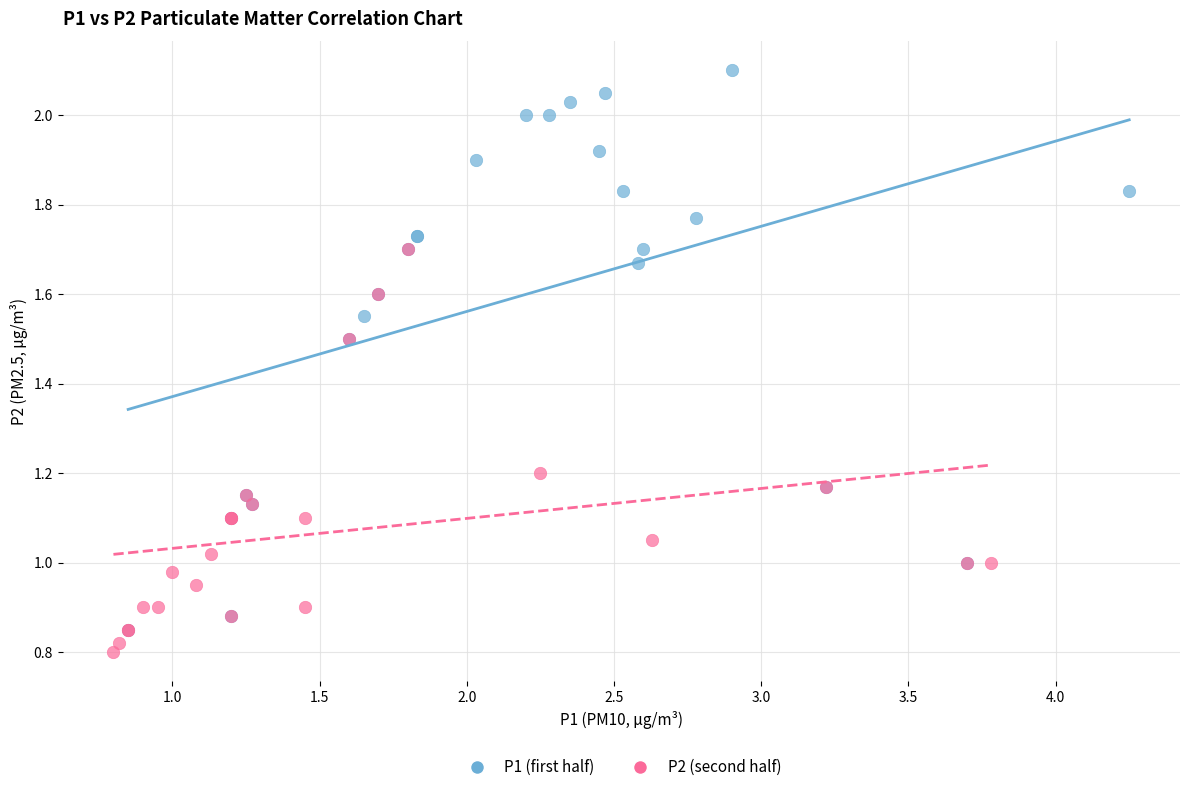

Which series has the widest spread of Y values?

P1 (first half)